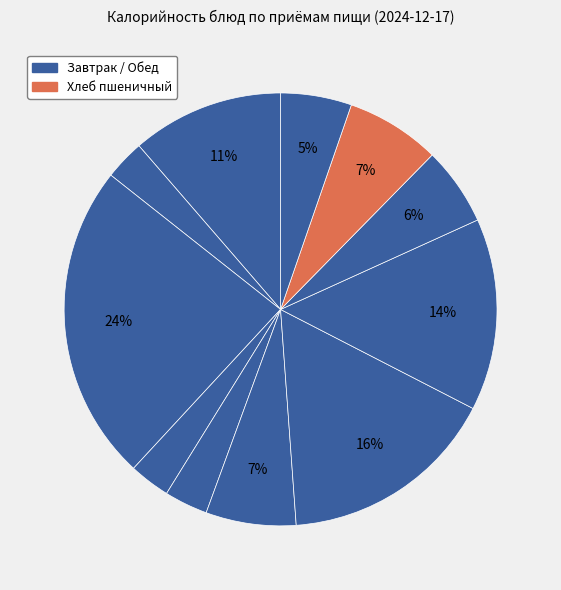

How many slices are in this pie chart?

11